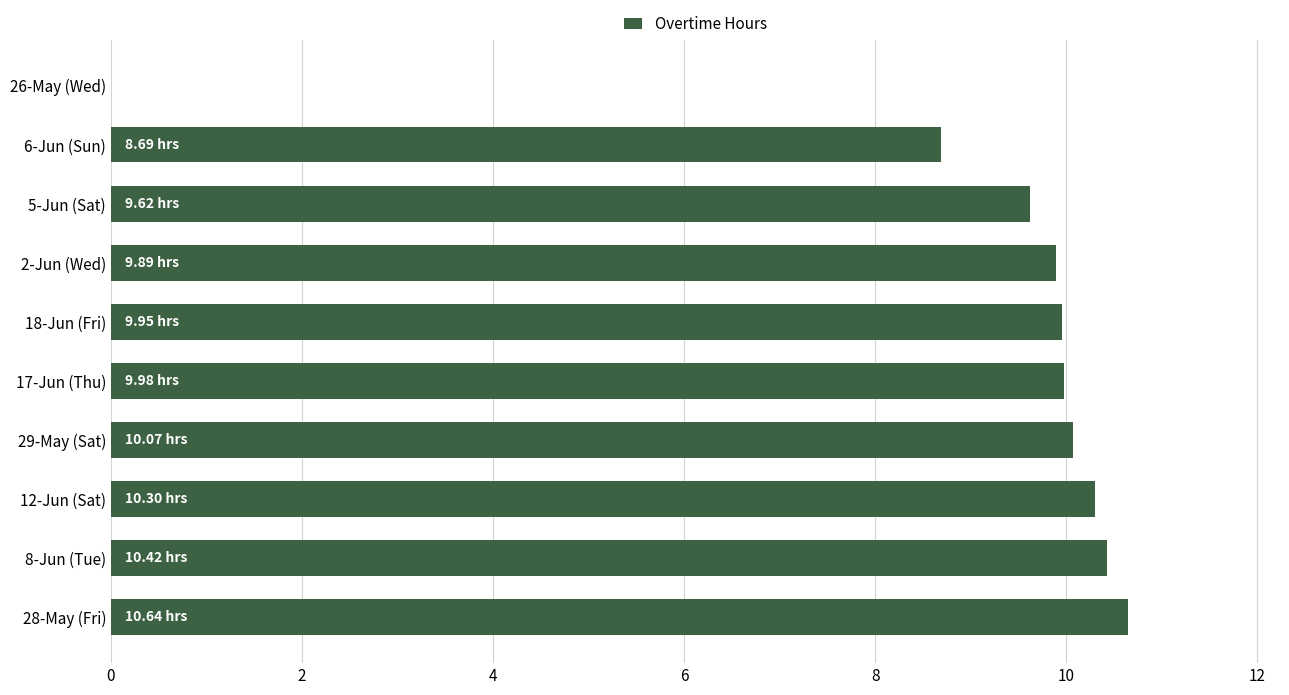

What is the sum of all values?

89.6